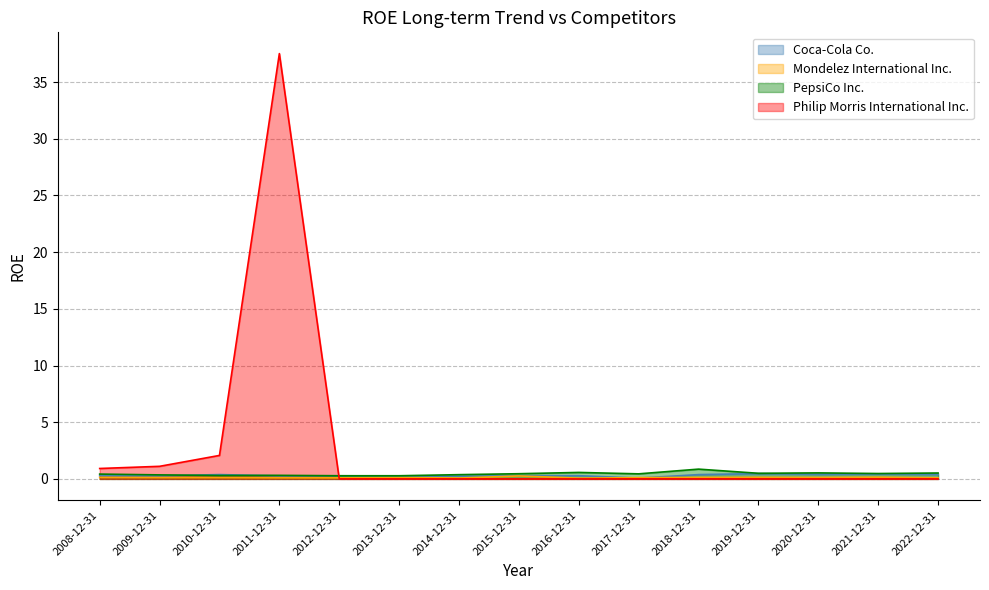

What is the spread (max minus min) of values at 2012-12-31?

0.3